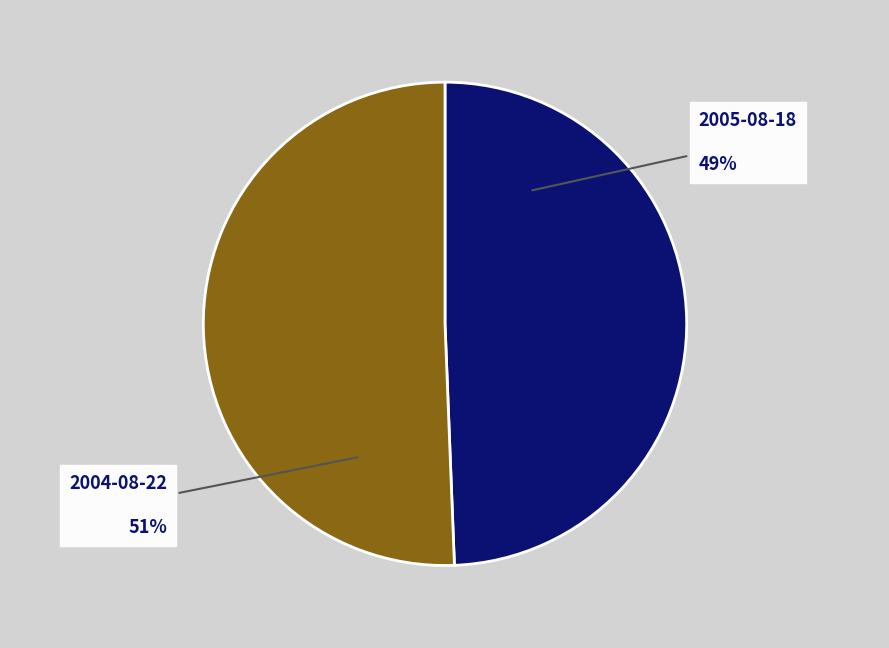

To the nearest percent, what is the average slice percentage?

50%